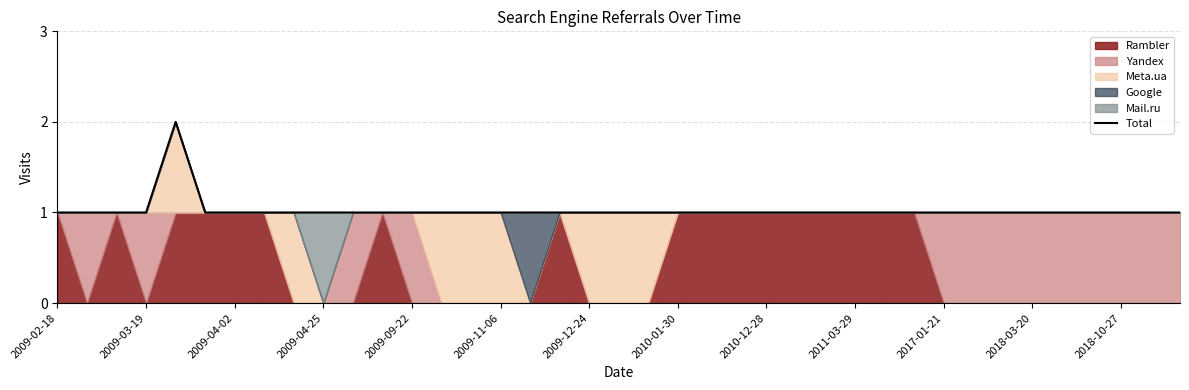

The value of Total at 2009-11-06 is 1. True or false?

True